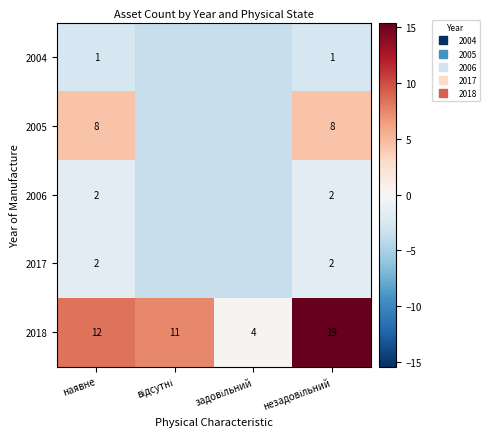

Read the 2006 value at задовільний.

-3.6